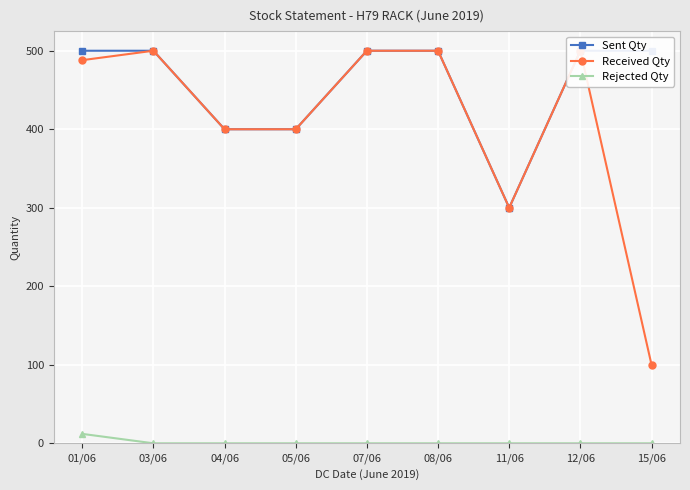

How many data points does each series have?

9